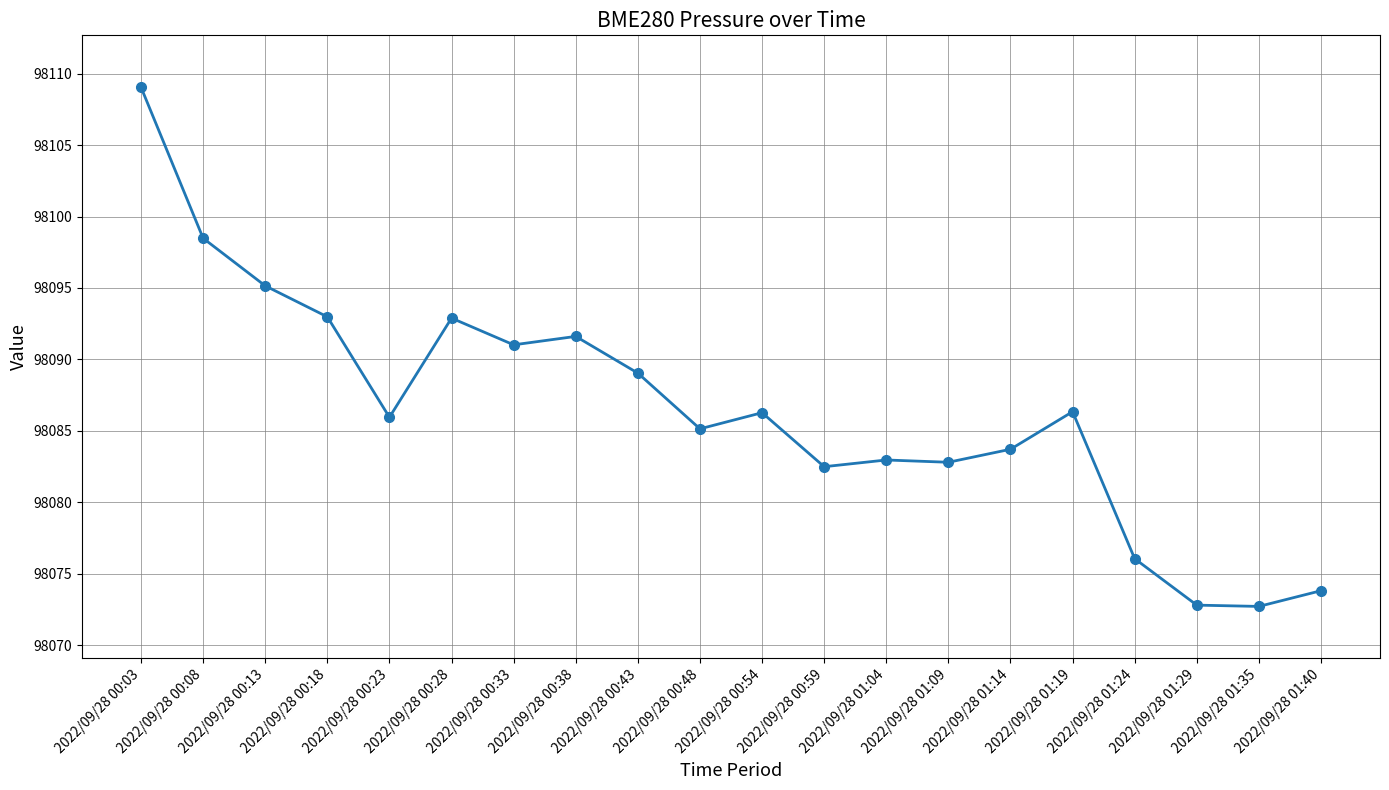

Between 2022/09/28 01:40 and 2022/09/28 00:33, which is larger?

2022/09/28 00:33